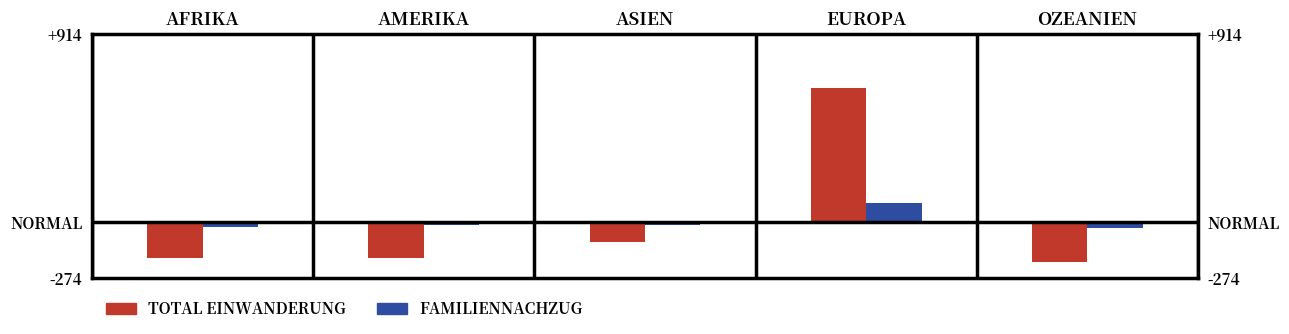

The Total Einwanderung series shows -99.8 at ASIEN. True or false?

True